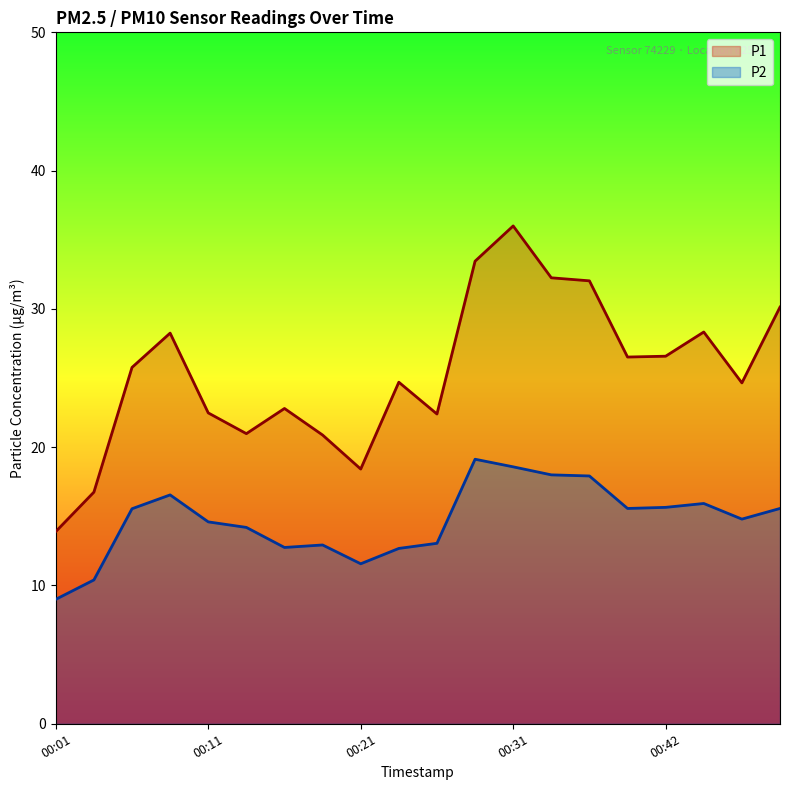

What is the total value across all series at 00:42?

42.2